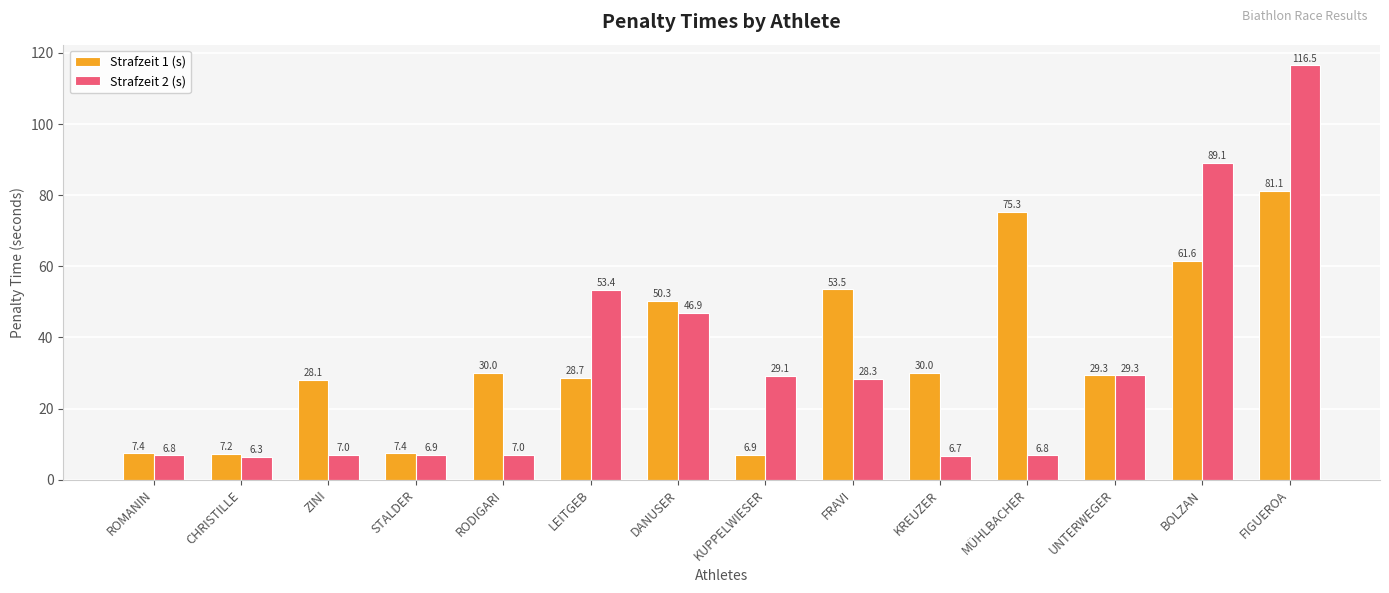

List the series in order of their peak value, lowest first.

Strafzeit 1 (s), Strafzeit 2 (s)